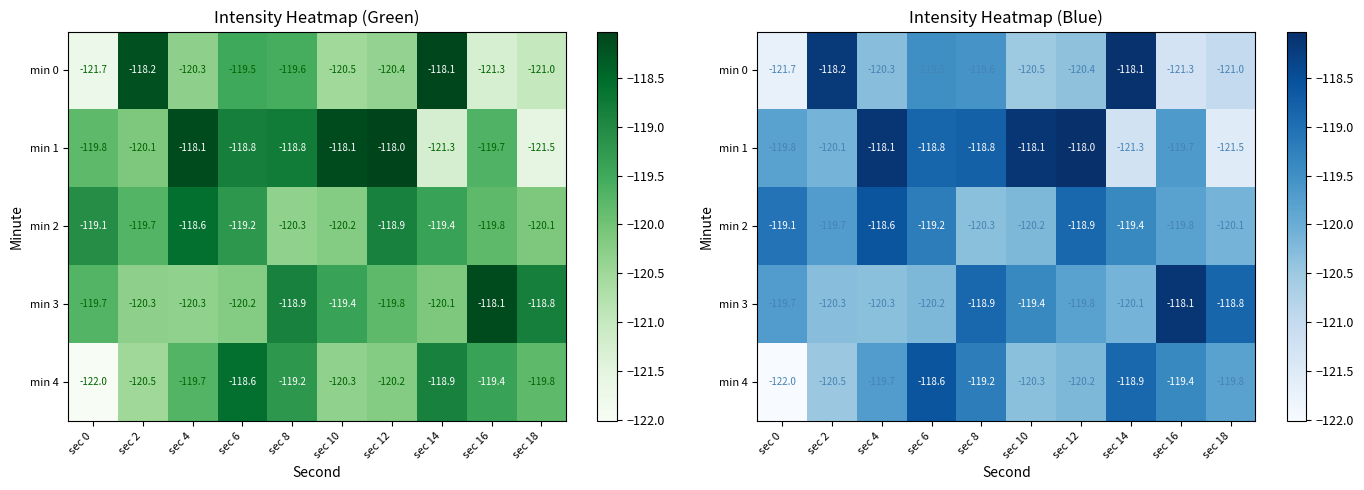

What is the difference between the maximum and minimum values in the min 3 series?

2.2